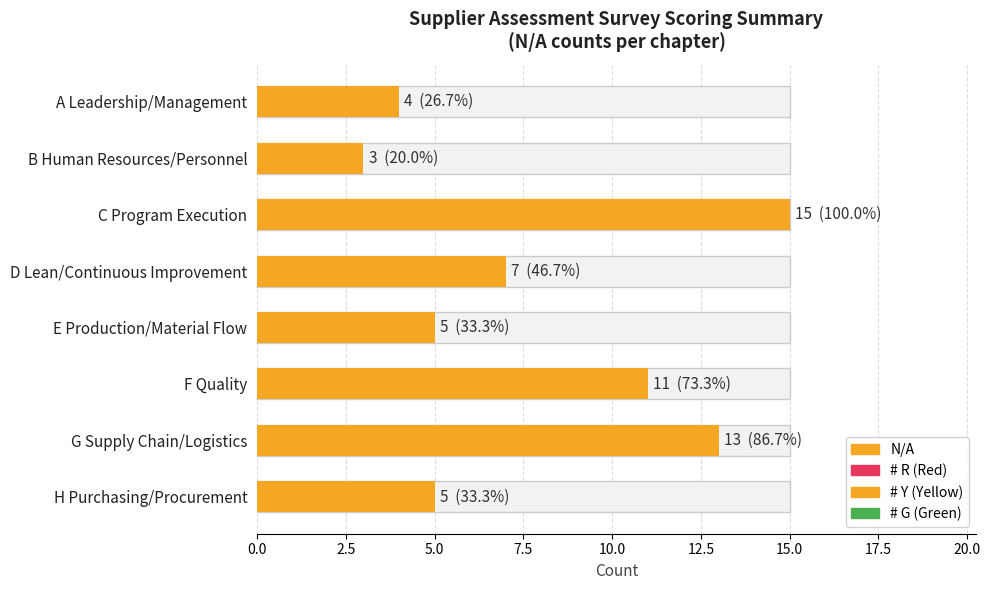

At how many categories does at least one series exceed 0?

8